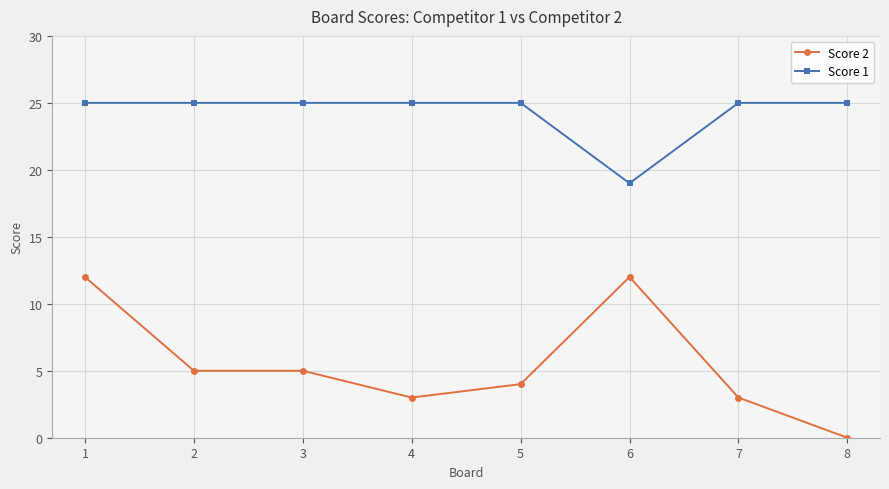

Does the chart display data point markers on the line(s)?

Yes